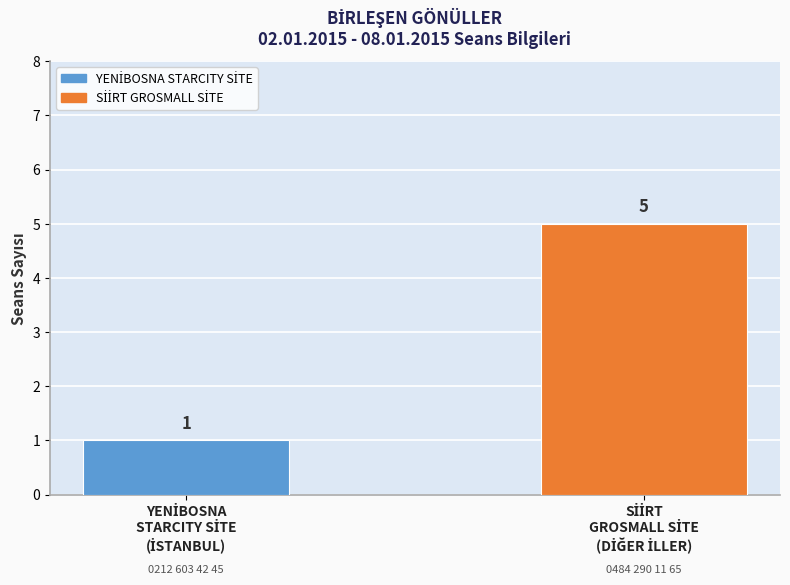

Count the number of categories in the chart.

1